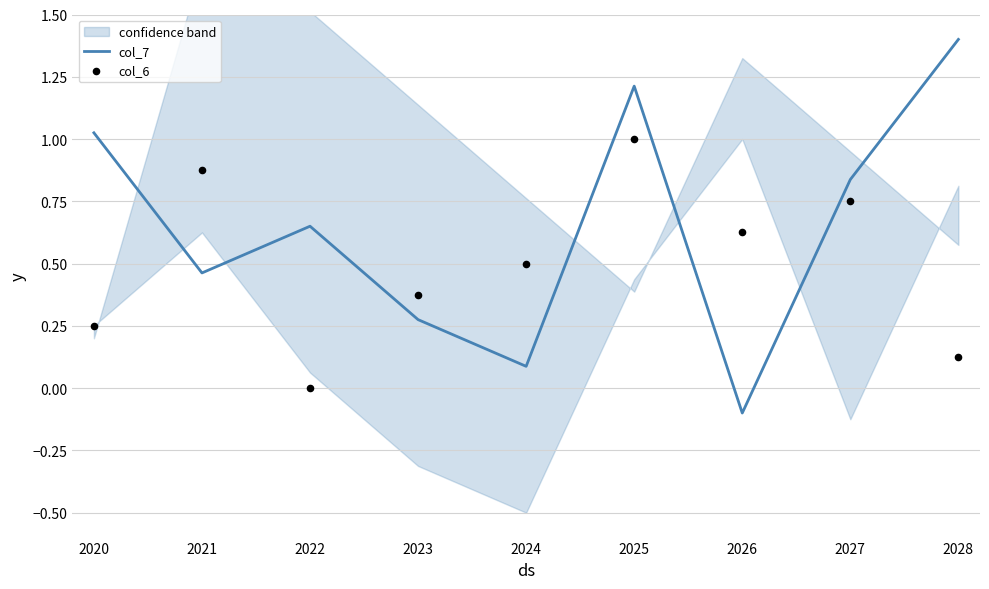

Which series reaches the minimum Y coordinate?

col_7